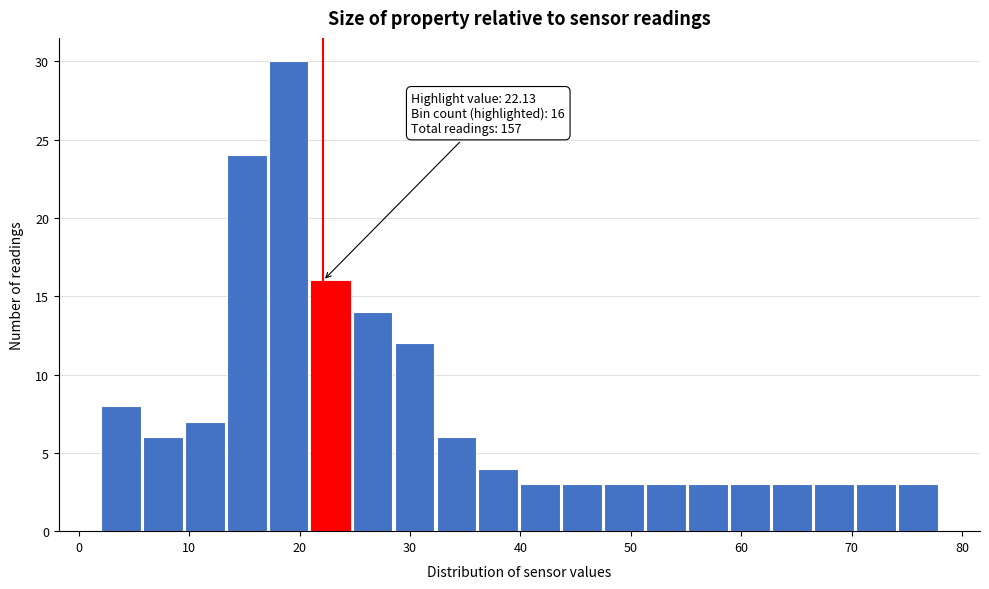

Read against the x-axis, roughly where is the centre of the tallest bar?

19